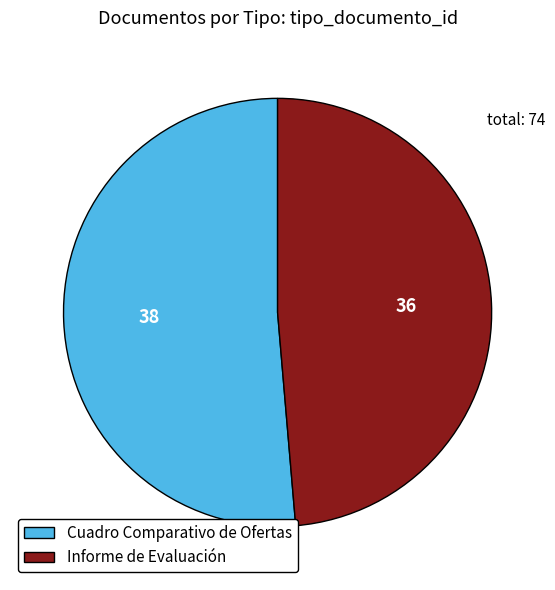

True or false: Informe de Evaluación accounts for 40% of the total.

False